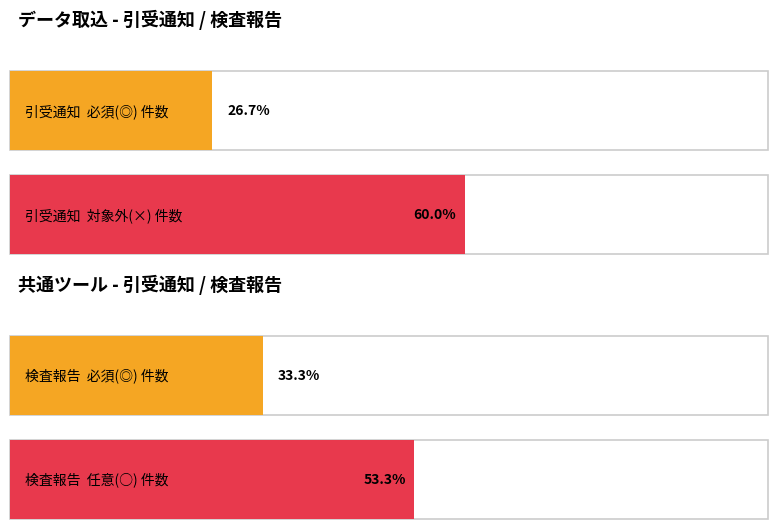

Which series has the largest range (max minus min)?

引受通知